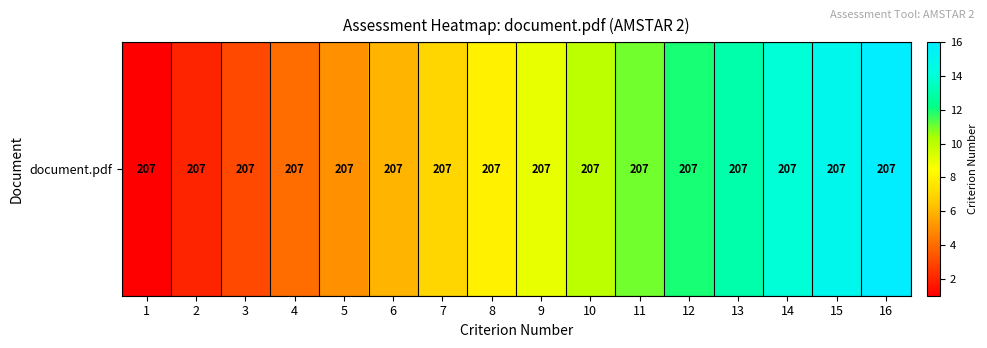

What is the sum of the values at 9 and 16?

25